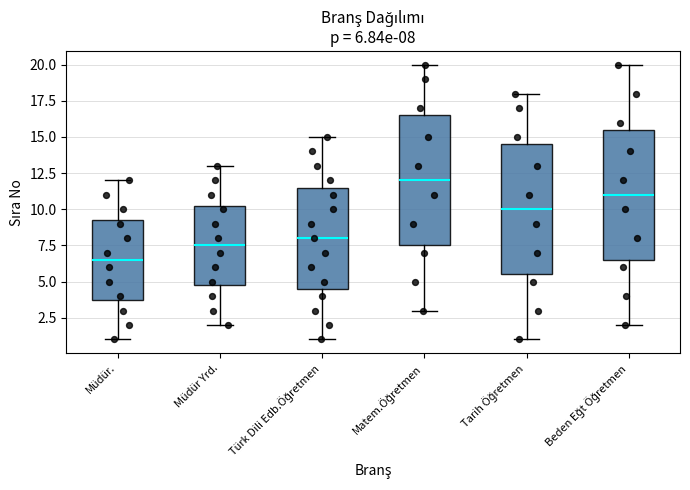

Which box has the highest median line?

Matem.Öğretmen